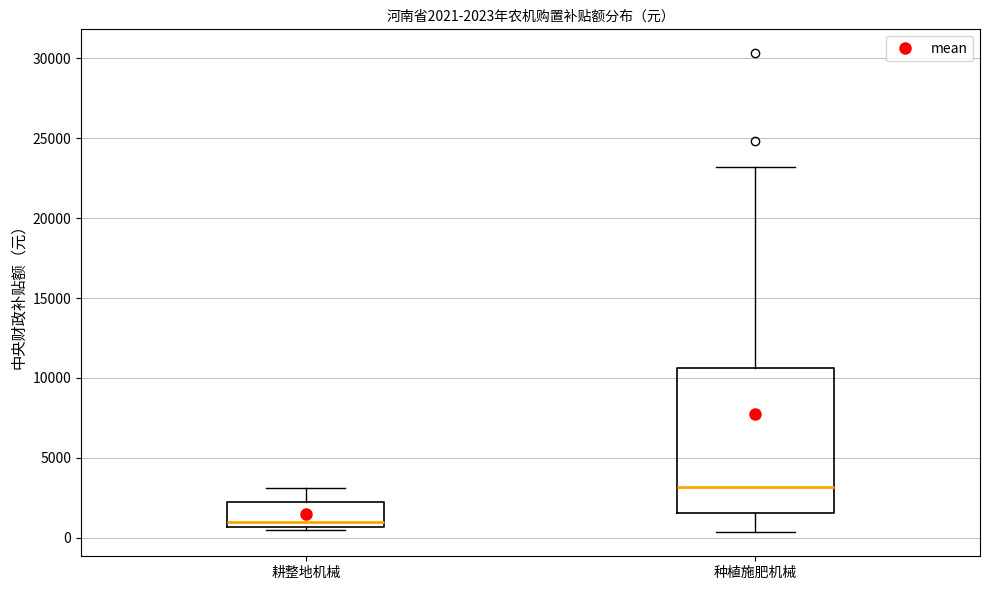

Which box is the tallest, from its lower edge to its upper edge?

种植施肥机械